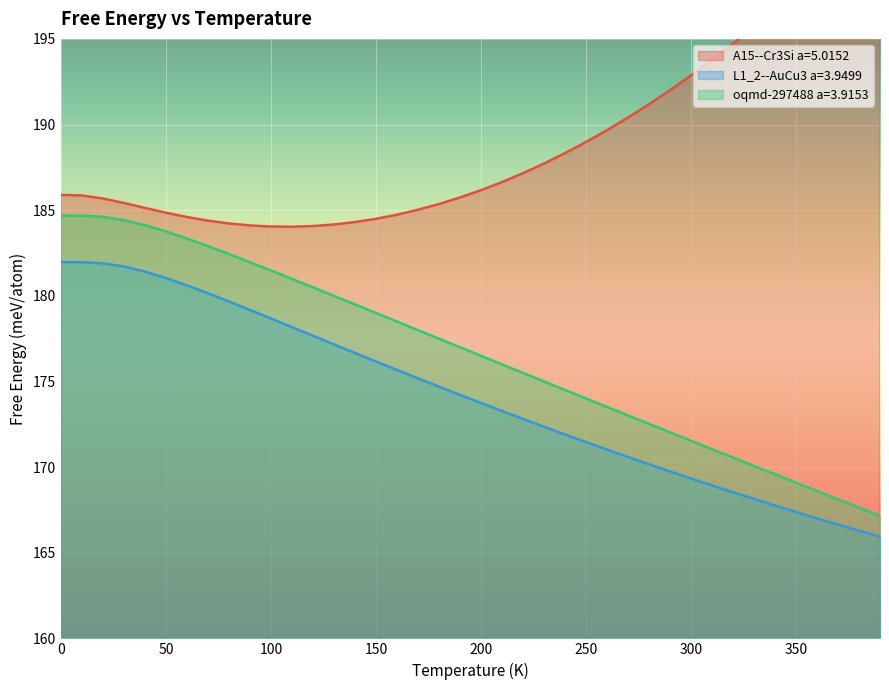

True or false: L1_2--AuCu3 a=3.9499 and A15--Cr3Si a=5.0152 cross at least once.

False